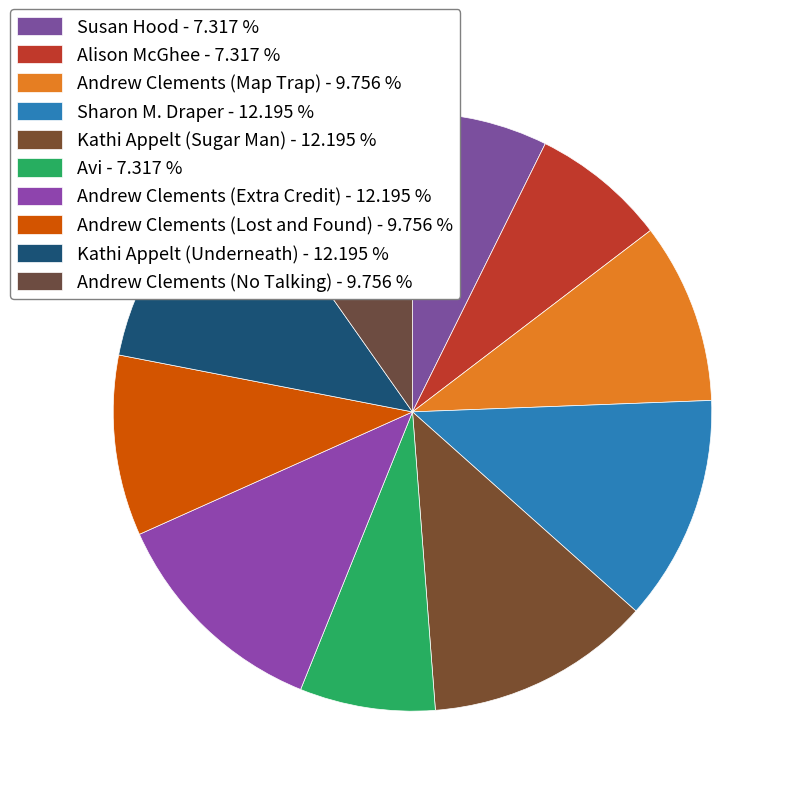

To the nearest percent, what portion does Andrew Clements (Map Trap) represent?

10%